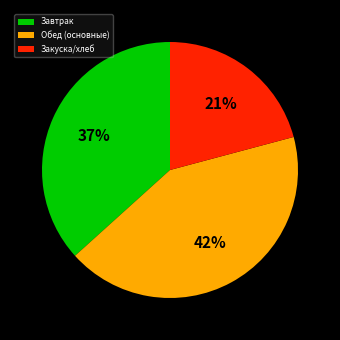

Rank the categories by value from lowest to highest.

Закуска/хлеб, Завтрак, Обед (основные)